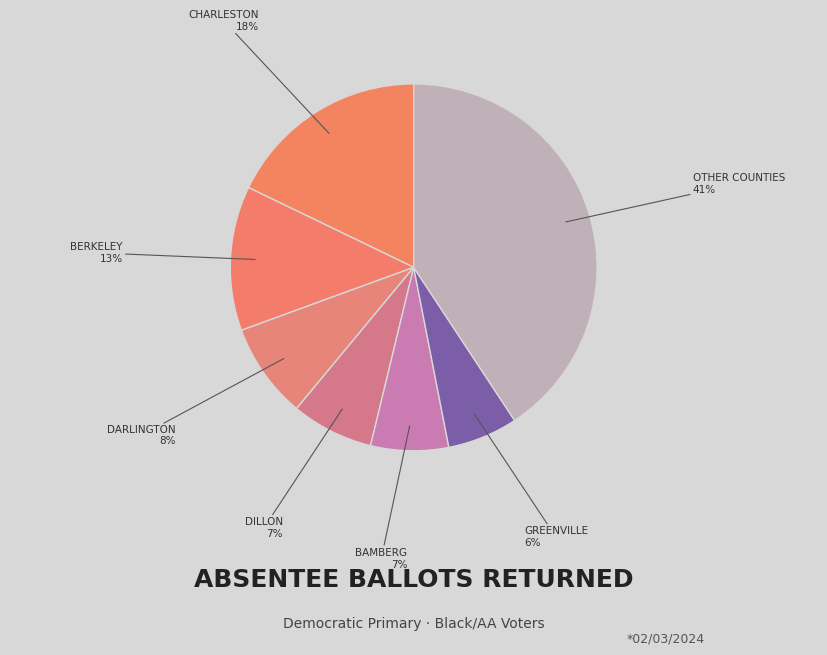

Is there any slice that represents more than half of the pie?

No